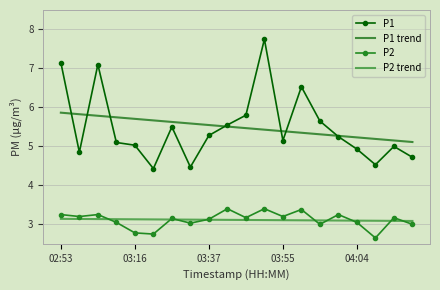

What is the average value of the P2 series?

3.1